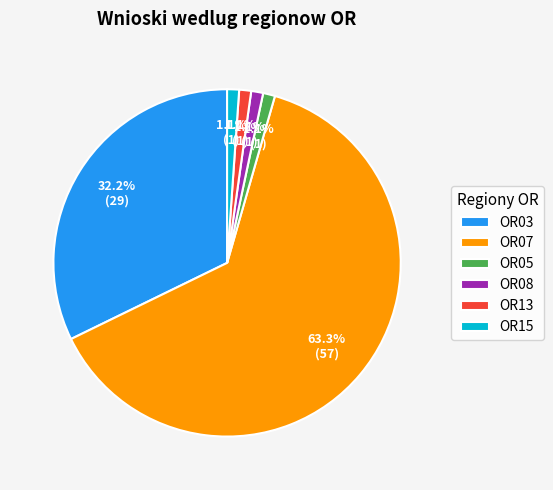

How much of the chart is everything except OR13?

98.9%